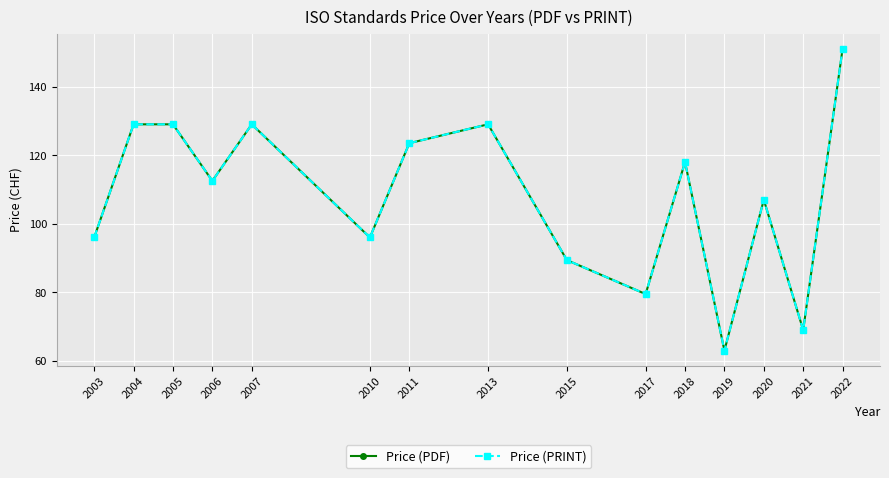

True or false: Price (PRINT) and Price (PDF) cross at least once.

False